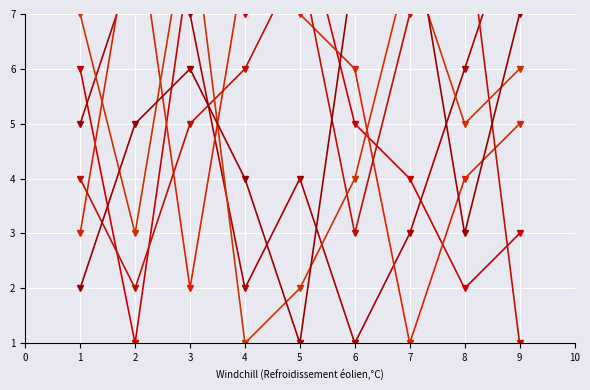

At which label does col_2 reach its minimum?

6